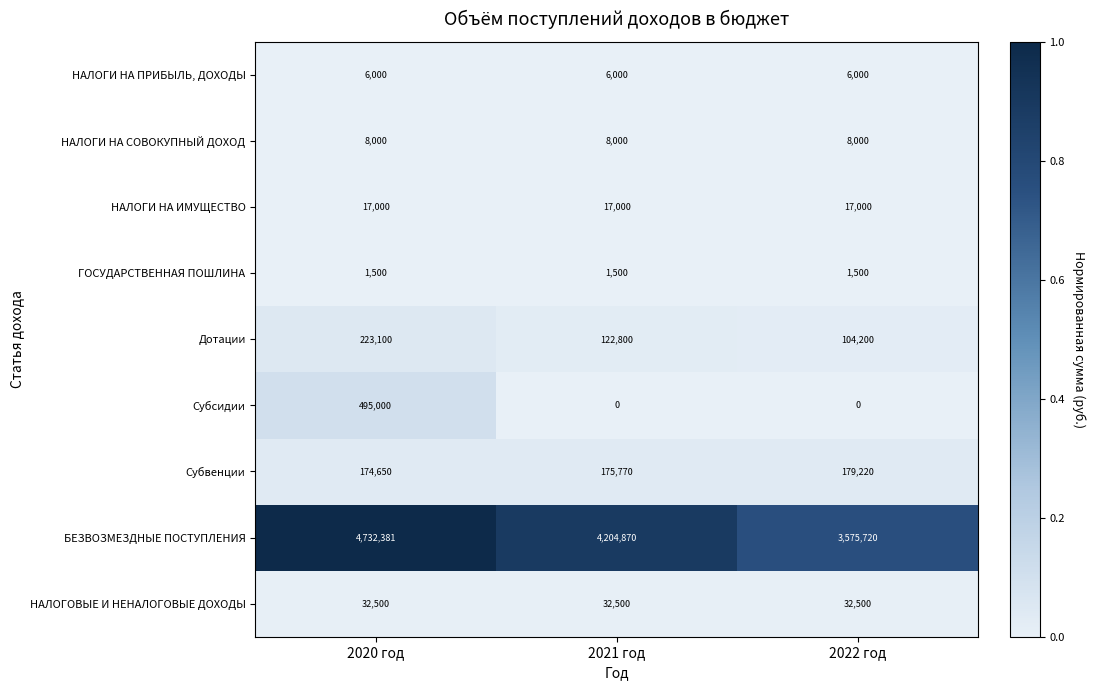

Which series has the largest total across all categories?

БЕЗВОЗМЕЗДНЫЕ ПОСТУПЛЕНИЯ